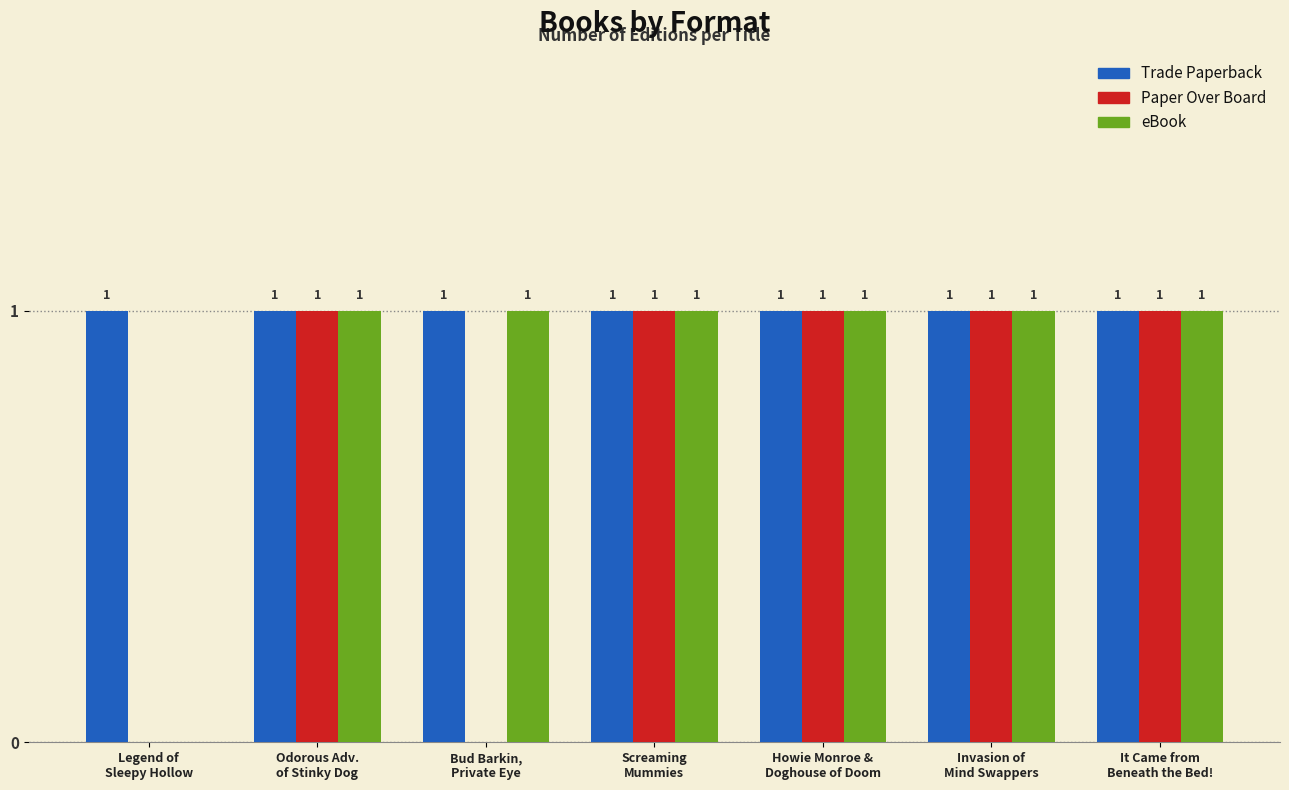

How many categories are shown in the chart?

7